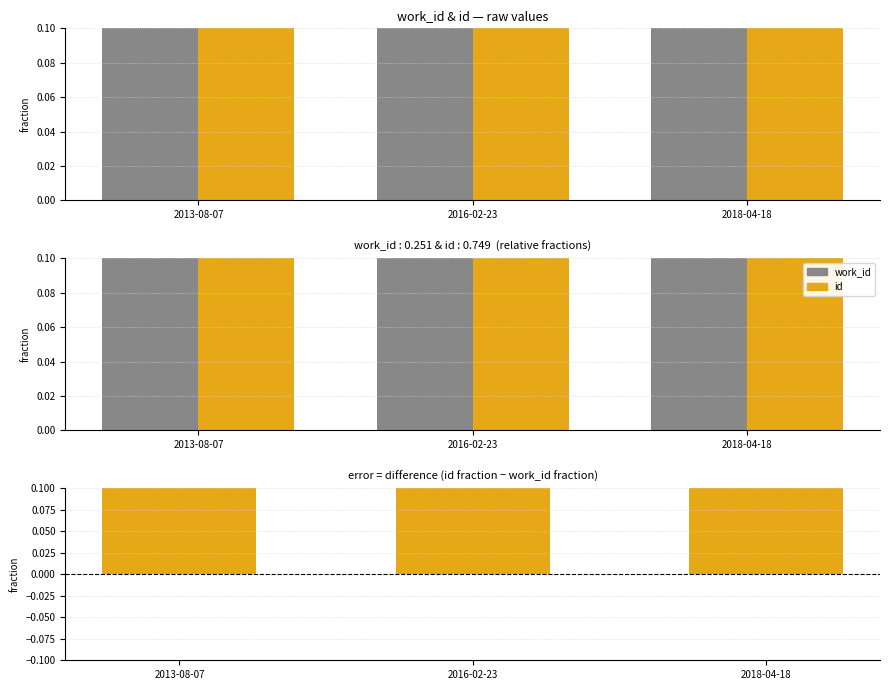

Reading left to right, extract all data points from this chart.

work_id: 2013-08-07=0.1	2016-02-23=0.2	2018-04-18=0.2
id: 2013-08-07=0.4	2016-02-23=0.7	2018-04-18=1.0
id − work_id: 2013-08-07=0.3	2016-02-23=0.5	2018-04-18=0.8